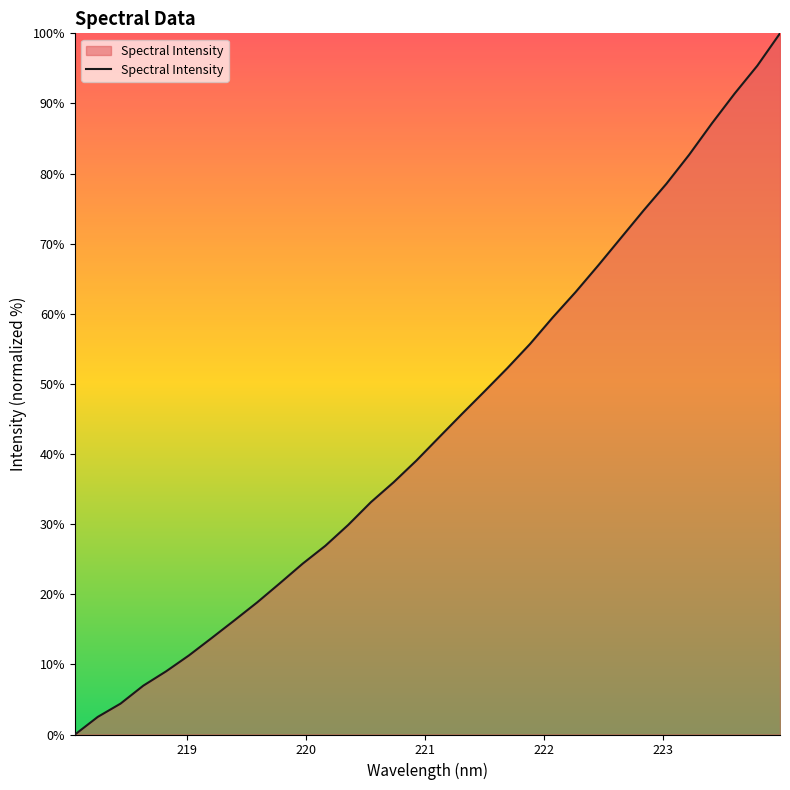

What is the greatest value displayed?

100.0